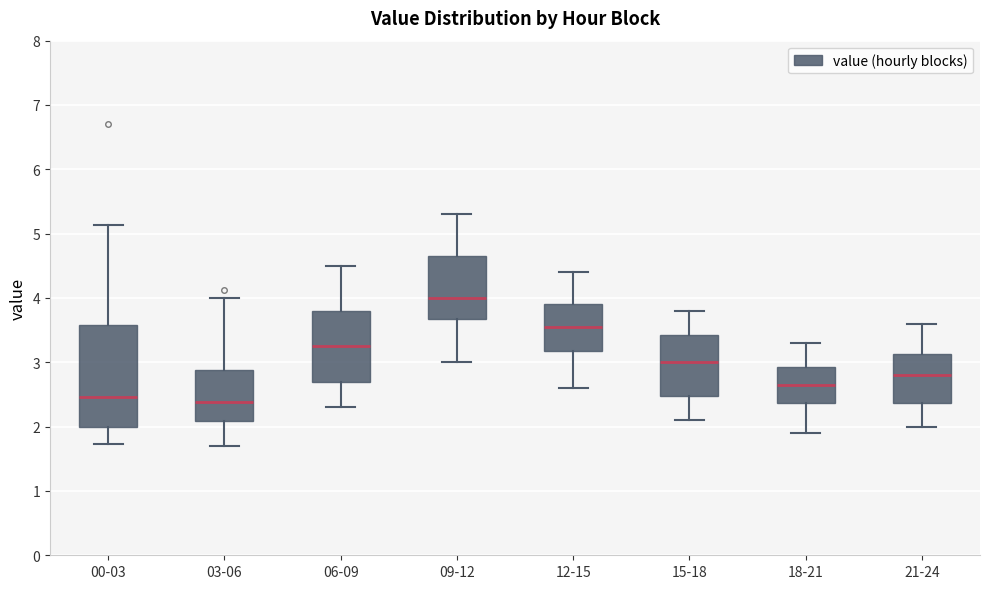

Reading left to right, read every box against the y-axis: the position of its median line, the range the box covers, and the ends of its whiskers. The values are not printed on the chart, so give them approximately, as read against the axis.

00-03: median 2.5, box 2.0 to 3.6, whiskers 1.7 to 5.1
03-06: median 2.4, box 2.1 to 2.9, whiskers 1.7 to 4.0
06-09: median 3.3, box 2.7 to 3.8, whiskers 2.3 to 4.5
09-12: median 4.0, box 3.7 to 4.7, whiskers 3.0 to 5.3
12-15: median 3.6, box 3.2 to 3.9, whiskers 2.6 to 4.4
15-18: median 3.0, box 2.5 to 3.4, whiskers 2.1 to 3.8
18-21: median 2.7, box 2.4 to 2.9, whiskers 1.9 to 3.3
21-24: median 2.8, box 2.4 to 3.1, whiskers 2.0 to 3.6